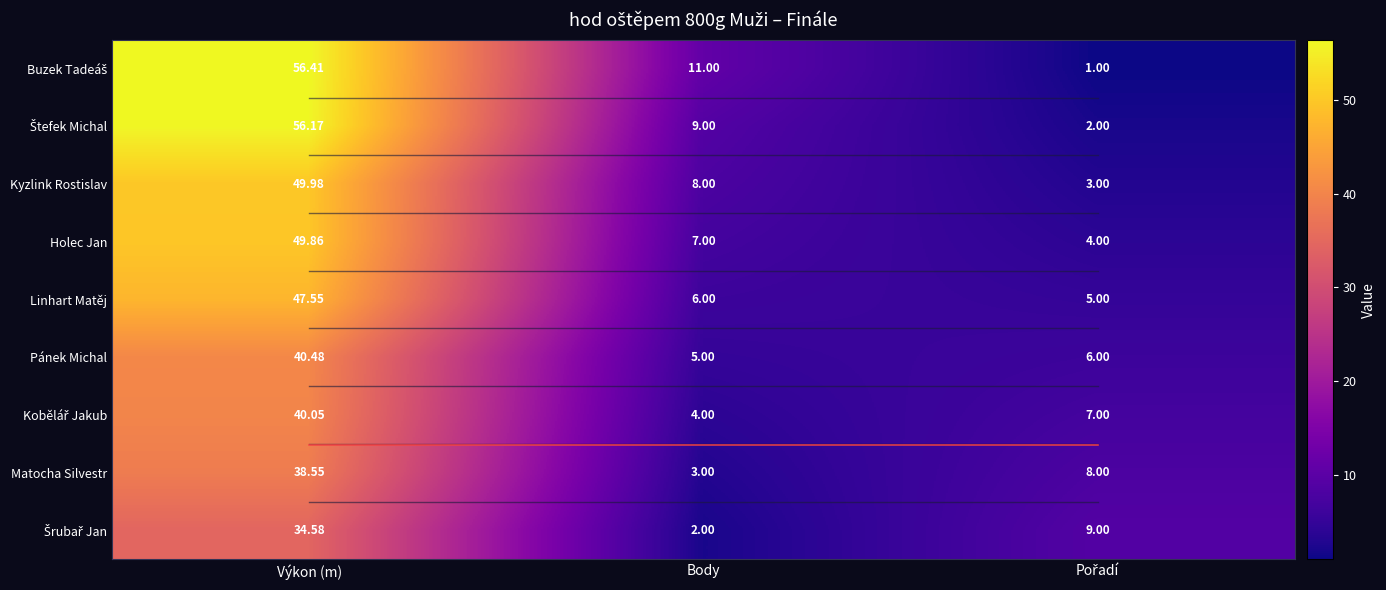

Which series has the largest total across all categories?

Buzek Tadeáš